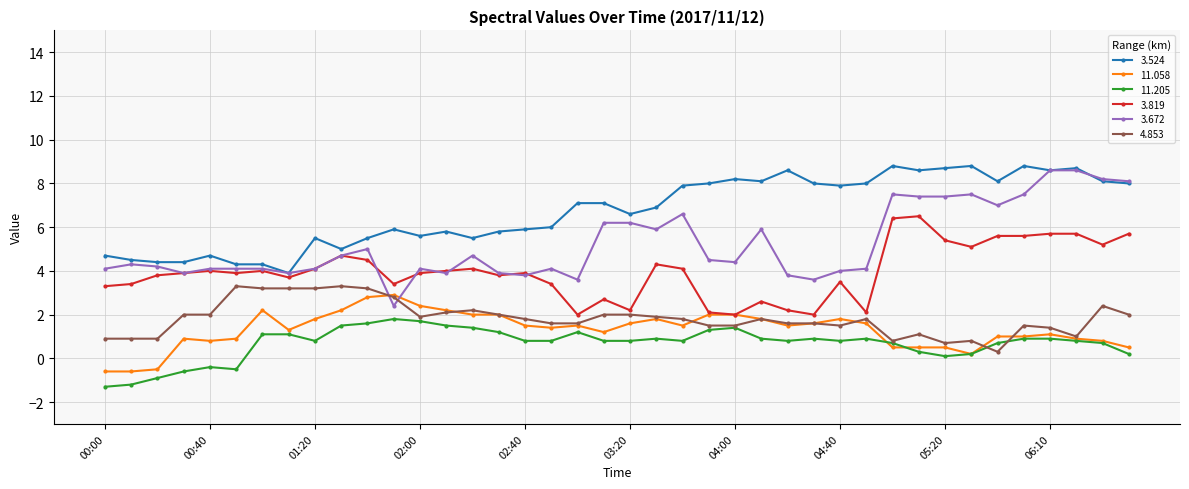

What is the maximum value for 3.524?

8.8